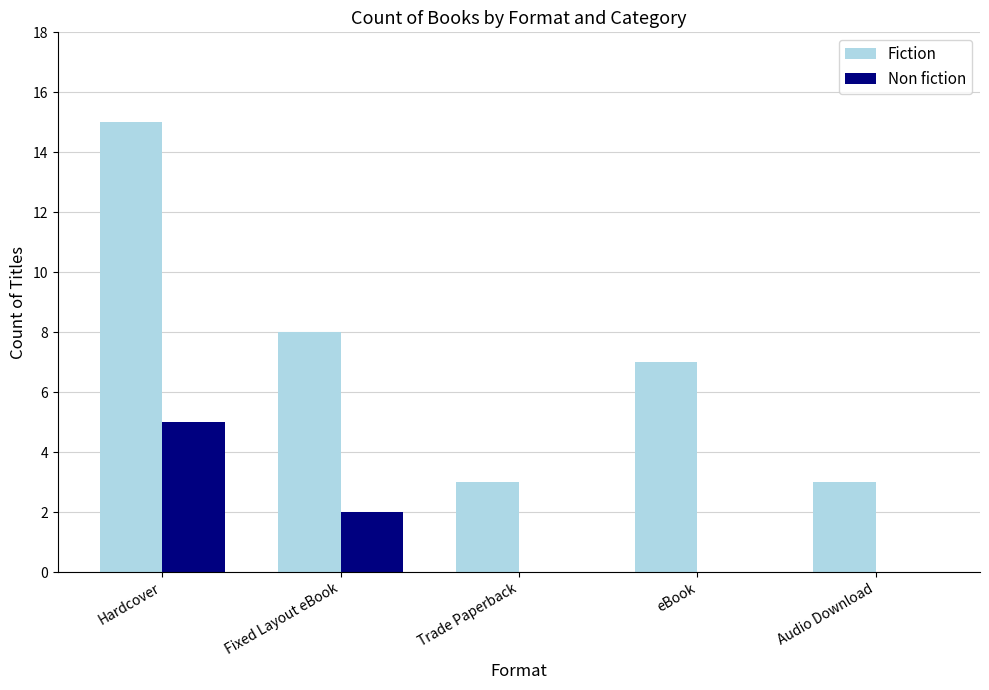

Reading left to right, extract all data points from this chart.

Fiction: 15	8	3	7	3
Non fiction: 5	2	0	0	0